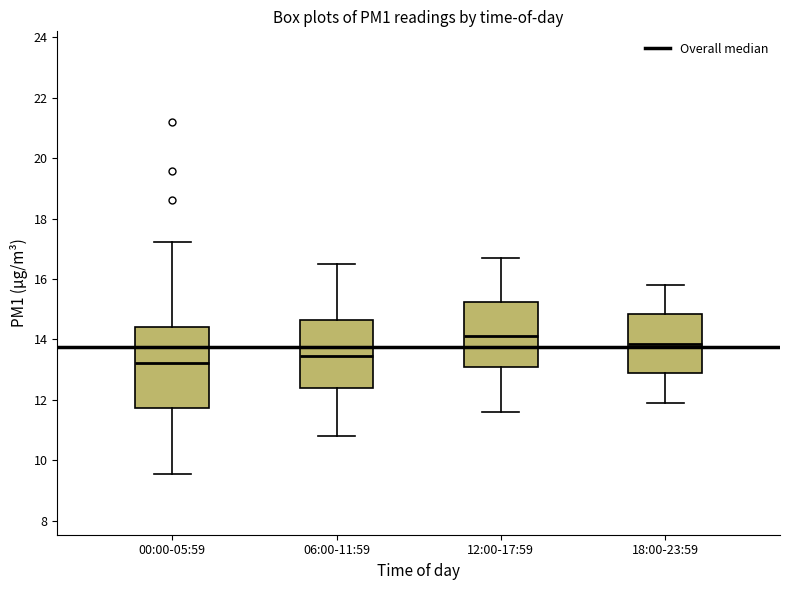

Reading left to right, read every box against the y-axis: the position of its median line, the range the box covers, and the ends of its whiskers. The values are not printed on the chart, so give them approximately, as read against the axis.

00:00-05:59: median 13.2, box 11.8 to 14.4, whiskers 9.6 to 17.2
06:00-11:59: median 13.4, box 12.4 to 14.6, whiskers 10.8 to 16.6
12:00-17:59: median 14.2, box 13.0 to 15.2, whiskers 11.6 to 16.8
18:00-23:59: median 13.8, box 12.8 to 14.8, whiskers 12.0 to 15.8